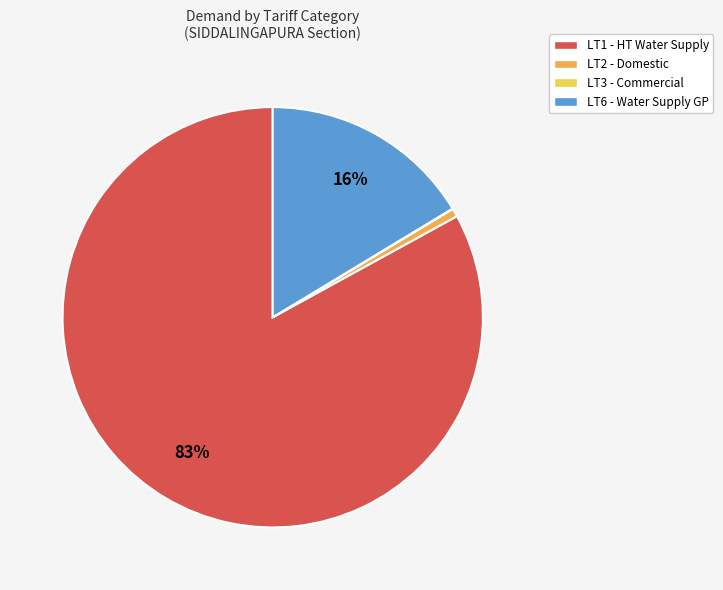

To the nearest percent, what is the combined percentage of LT2 and LT6?

17%